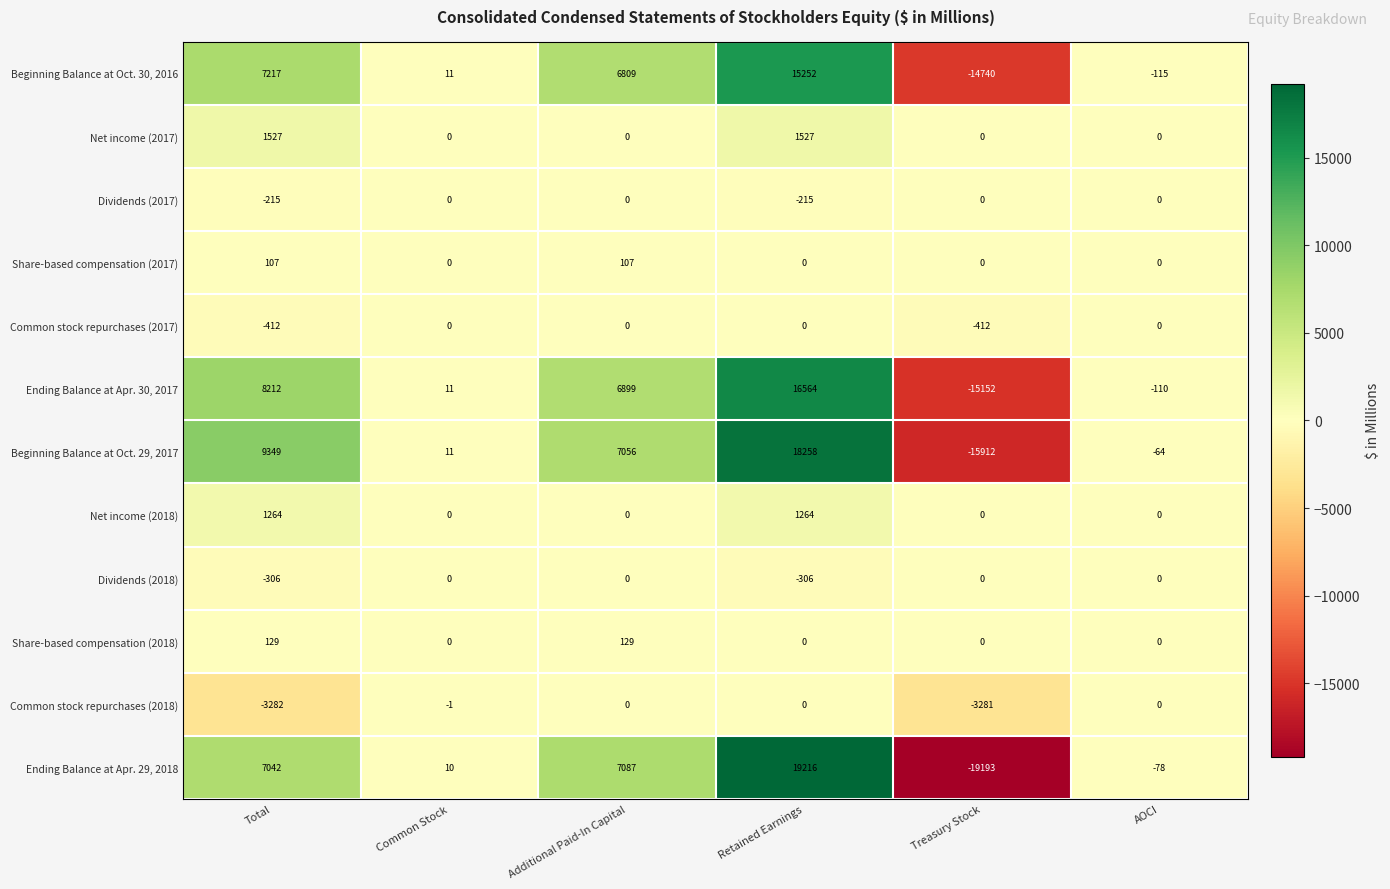

Is it true that Ending Balance at Apr. 29, 2018 equals -78 at AOCI?

True